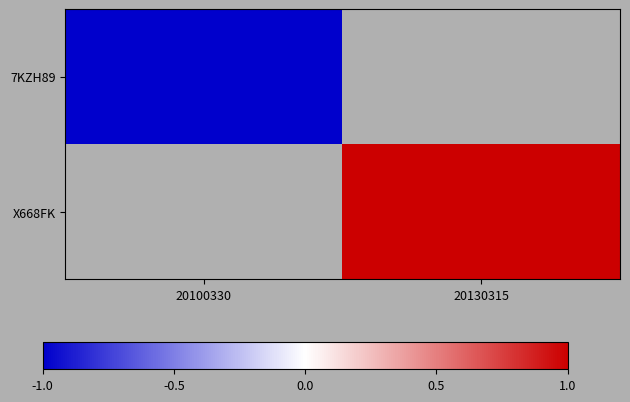

Which has a higher value, 20100330 or 20130315?

20130315